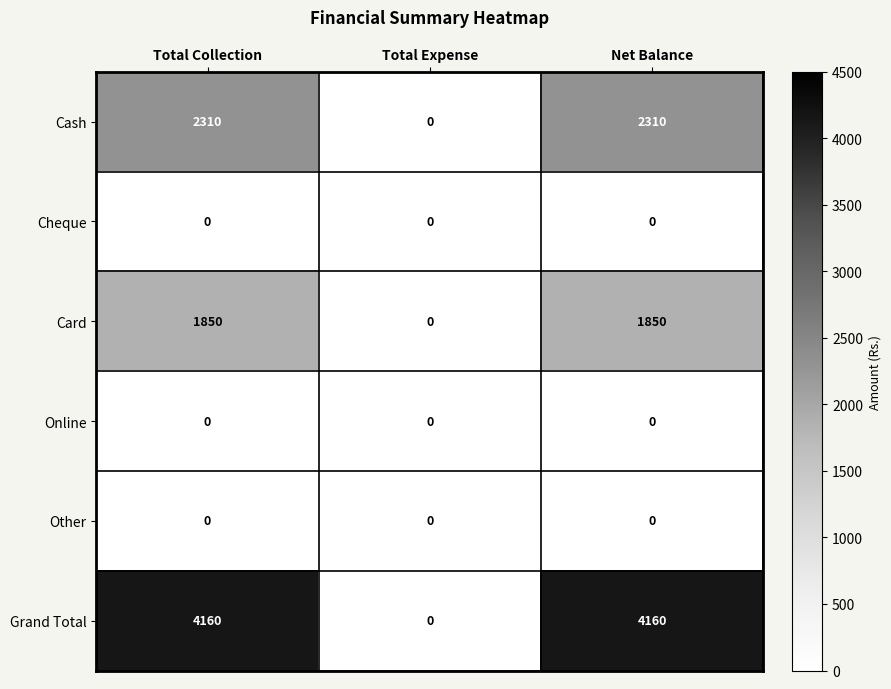

Count the Grand Total values in the range 0 to 4160.

3